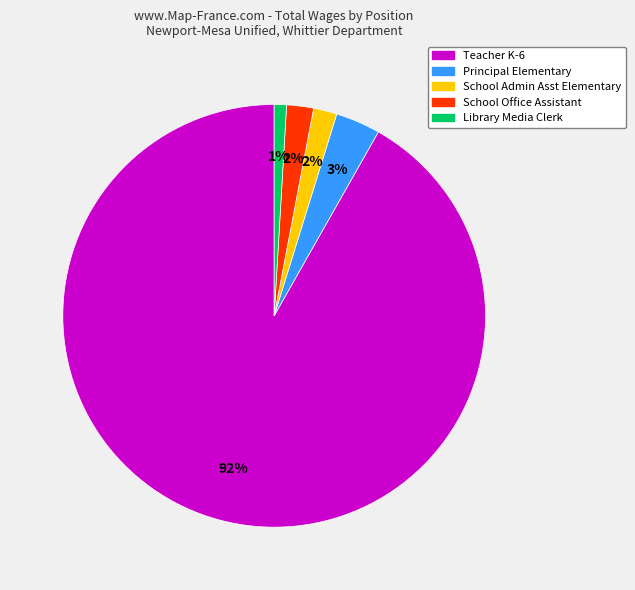

Is there any slice that represents more than half of the pie?

Yes